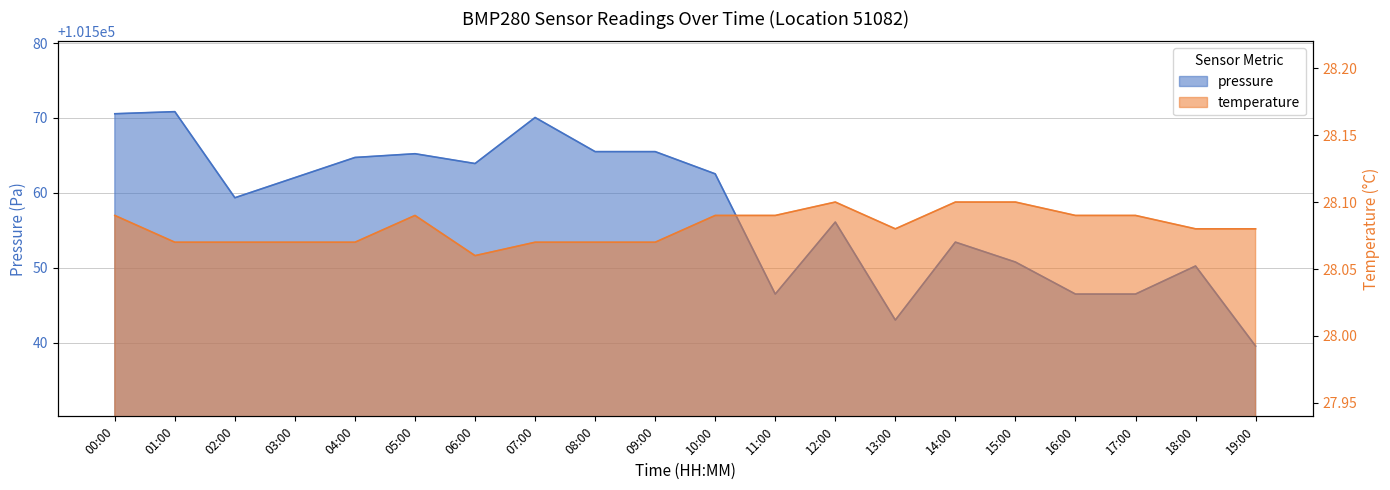

Reading left to right, what are all the values shown in this chart?

pressure: 00:00=101570.6	01:00=101570.8	02:00=101559.3	03:00=101562.0	04:00=101564.7	05:00=101565.2	06:00=101563.9	07:00=101570.1	08:00=101565.5	09:00=101565.5	10:00=101562.5	11:00=101546.5	12:00=101556.1	13:00=101543.0	14:00=101553.4	15:00=101550.8	16:00=101546.5	17:00=101546.5	18:00=101550.2	19:00=101539.5
temperature: 00:00=28.1	01:00=28.1	02:00=28.1	03:00=28.1	04:00=28.1	05:00=28.1	06:00=28.1	07:00=28.1	08:00=28.1	09:00=28.1	10:00=28.1	11:00=28.1	12:00=28.1	13:00=28.1	14:00=28.1	15:00=28.1	16:00=28.1	17:00=28.1	18:00=28.1	19:00=28.1